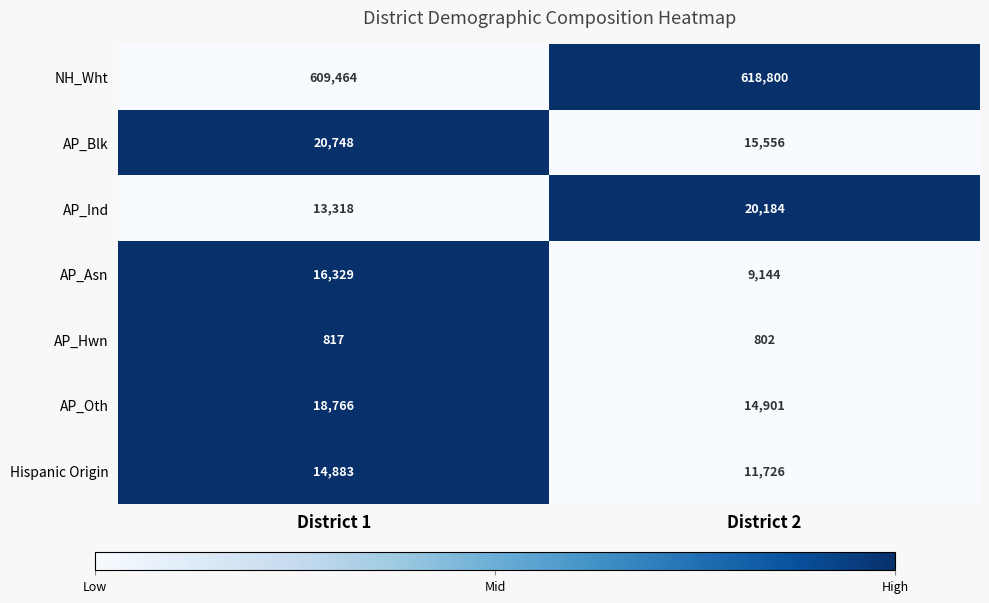

Which series has the largest total across all categories?

NH_Wht